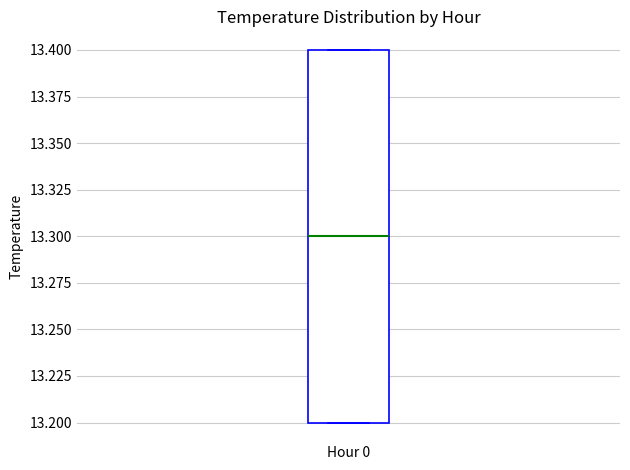

Read this box plot against the y-axis: the position of the median line, the range covered by the box, and the ends of both whiskers. The values are not printed on the chart, so give them approximately, as read against the axis.

median 13.3, box 13.2 to 13.4, whiskers 13.2 to 13.4